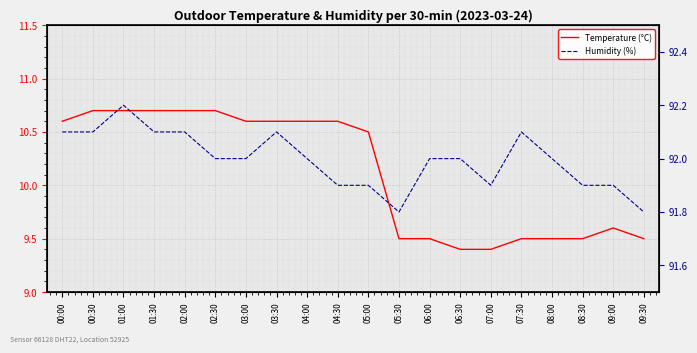

Rank the series at 03:30 from lowest to highest value.

Temperature (°C), Humidity (%)